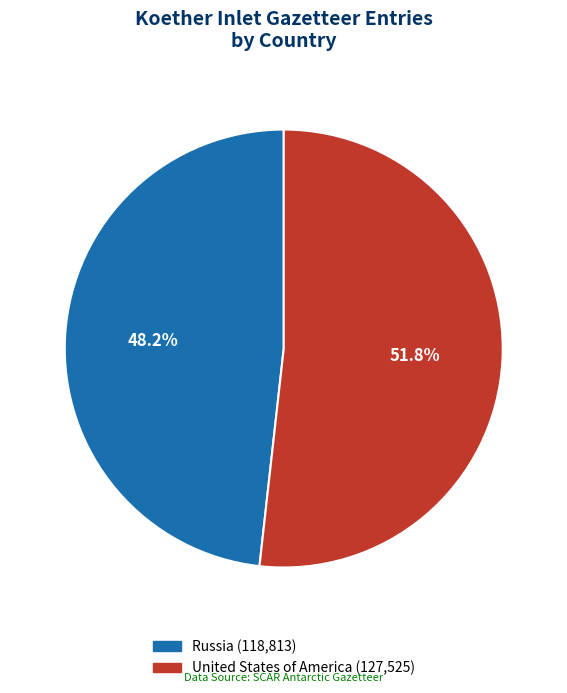

What is the ratio of the value at United States of America to the value at Russia?

1.1